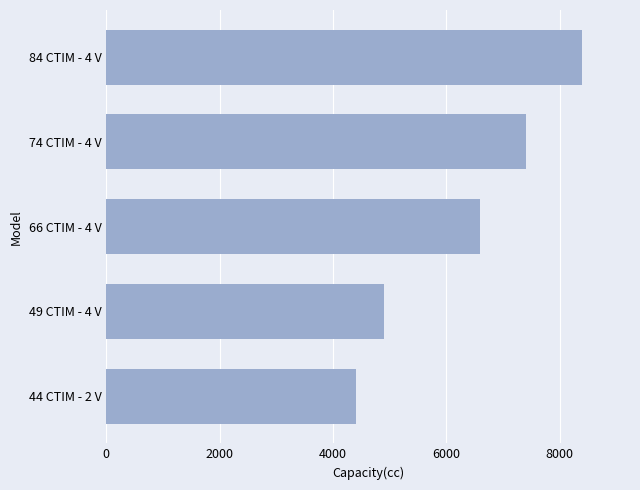

Which label corresponds to the largest value in the chart?

84 CTIM - 4 V